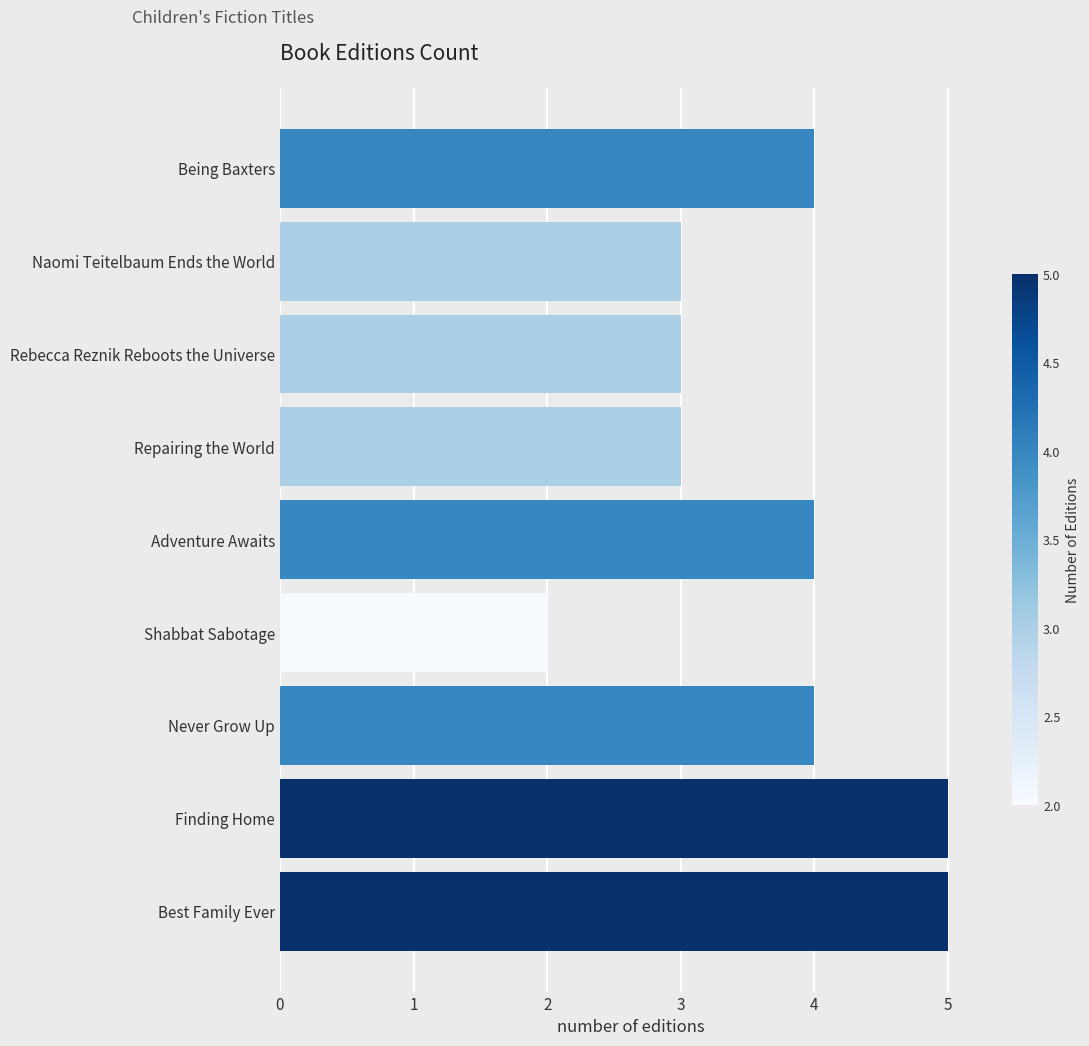

What is the maximum value shown in the chart?

5